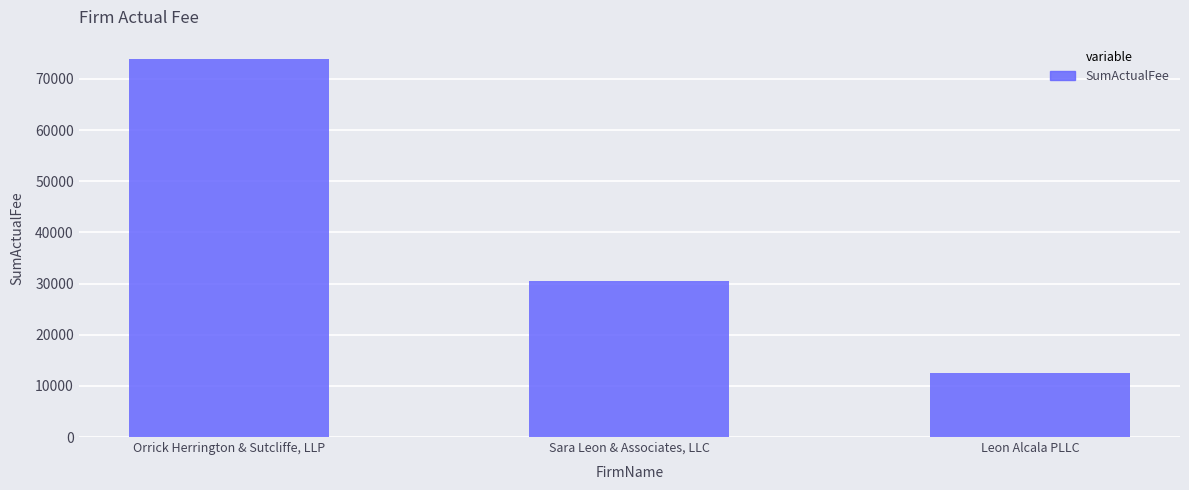

Reading left to right, what are all the values shown in this chart?

73981.5	30500.0	12527.8